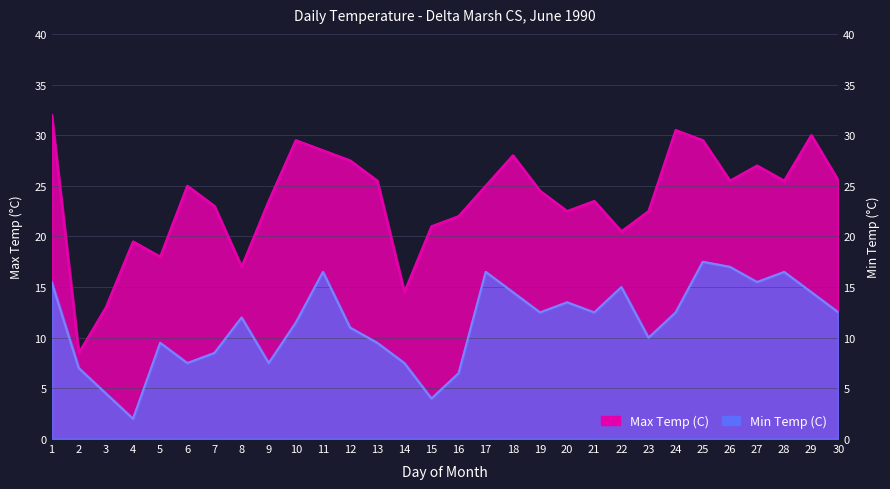

Which series has the widest spread of values?

Max Temp (C)